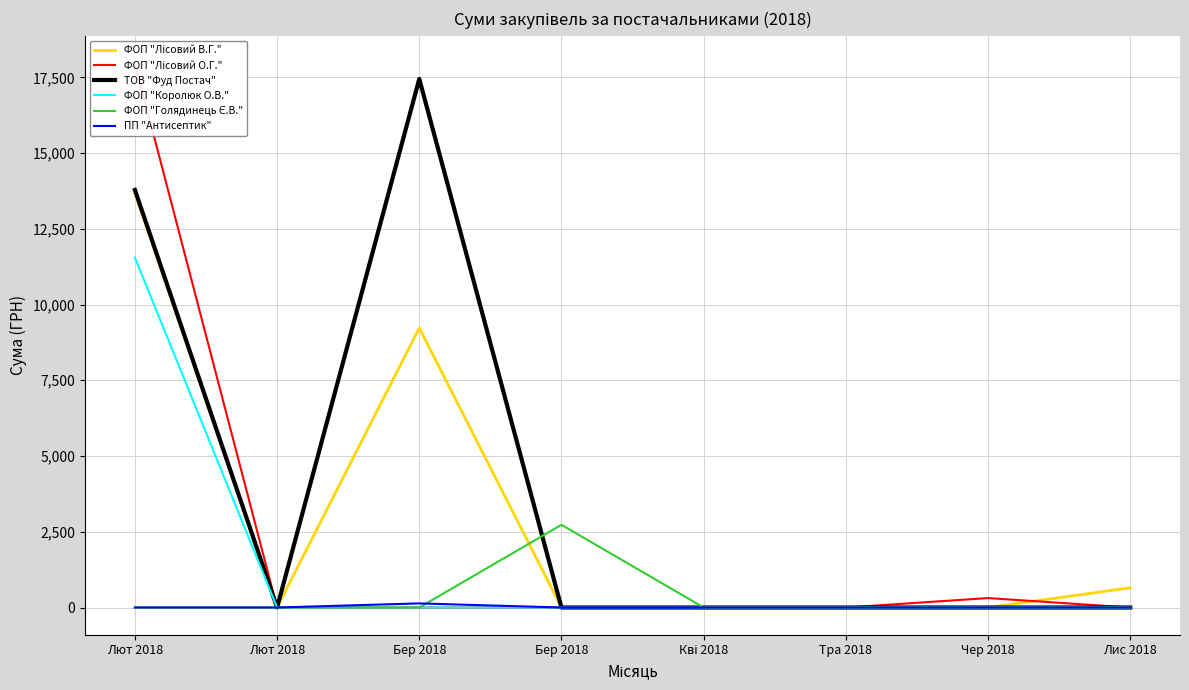

Between Лют 2018 and Бер 2018, which series saw the biggest shift?

ФОП "Лісовий О.Г."